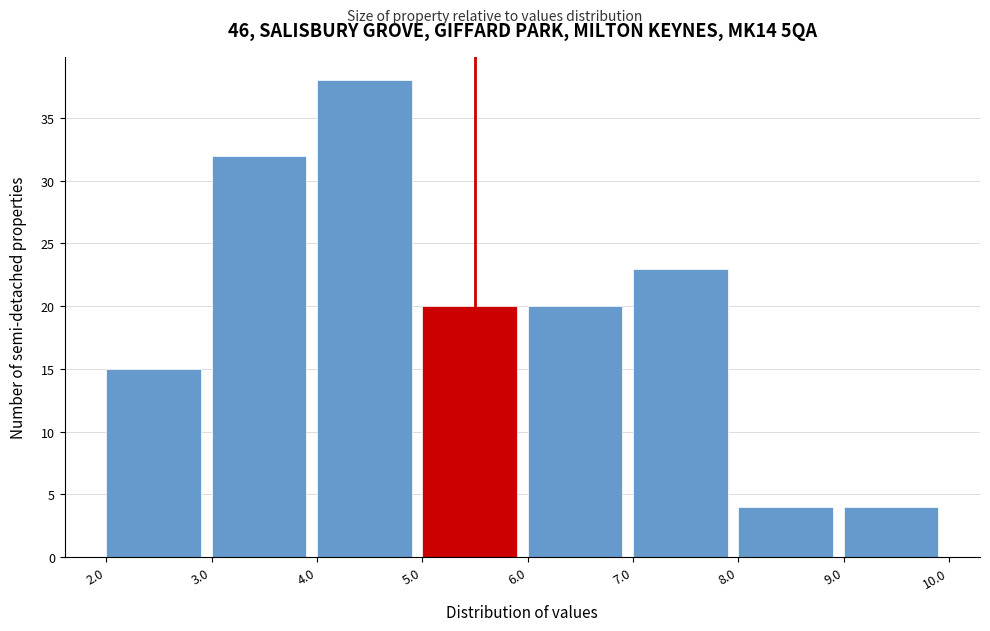

Reading left to right, list every bar in this chart as the range it spans on the x-axis followed by its height. The values are not printed on the chart, so give them approximately, as read against the axis.

2.0 to 3.0: 15
3.0 to 4.0: 32
4.0 to 5.0: 38
5.0 to 6.0: 20
6.0 to 7.0: 20
7.0 to 8.0: 23
8.0 to 9.0: 4
9.0 to 10.0: 4